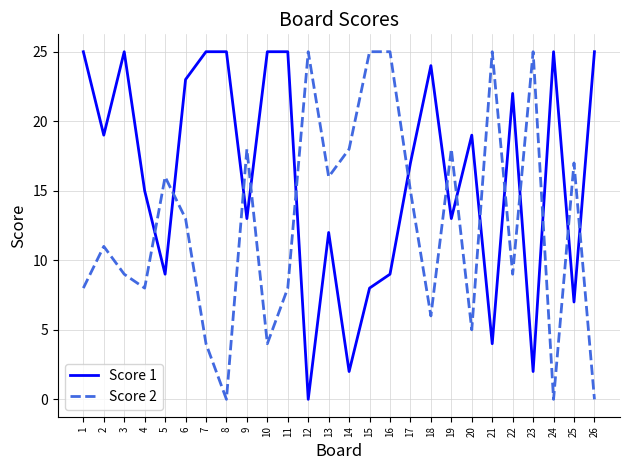

What is the value of the Score 1 point at the 17th from the left?

17